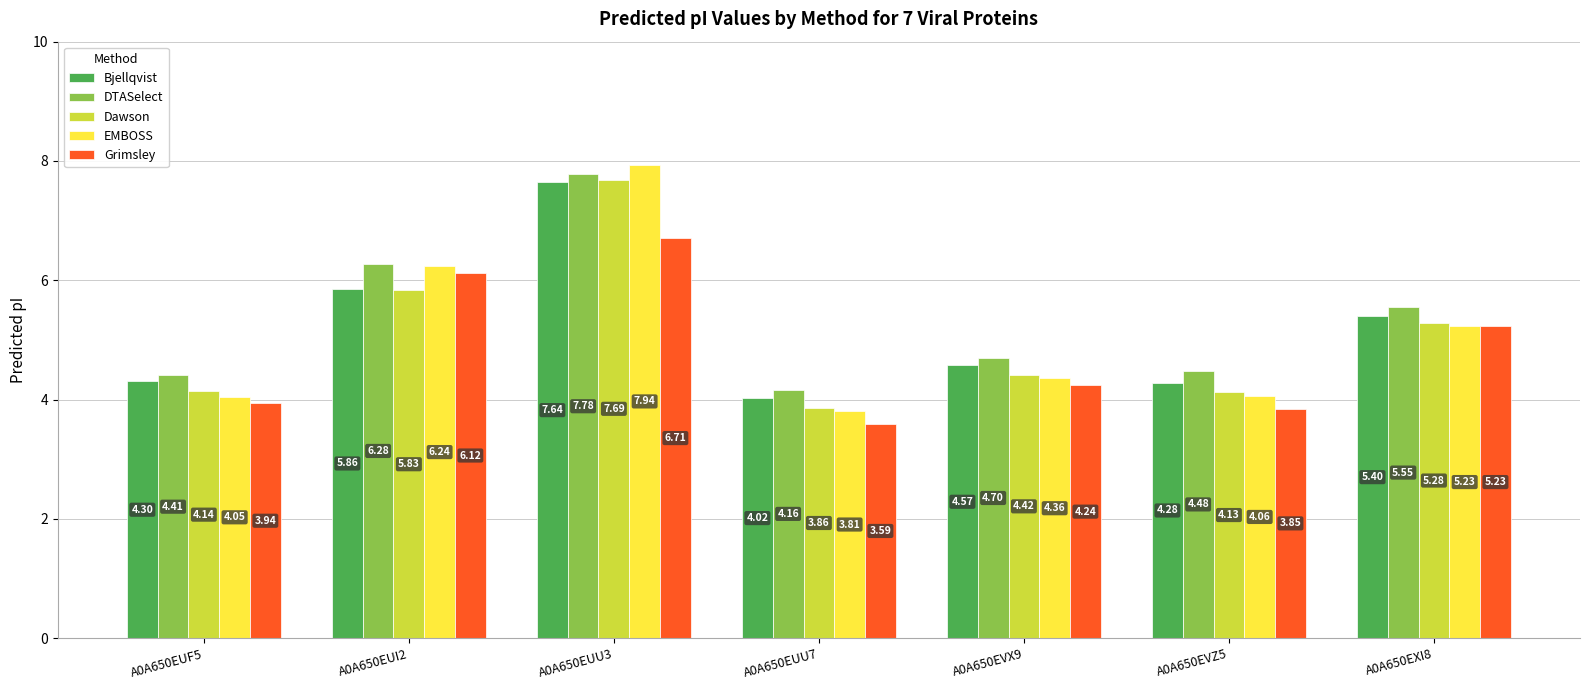

Is the value of EMBOSS at A0A650EUU3 greater than the value of Bjellqvist at A0A650EVZ5?

Yes